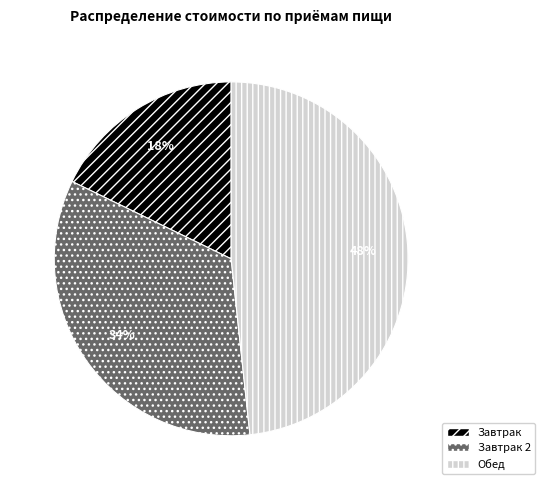

Between Завтрак and Обед, which is larger?

Обед